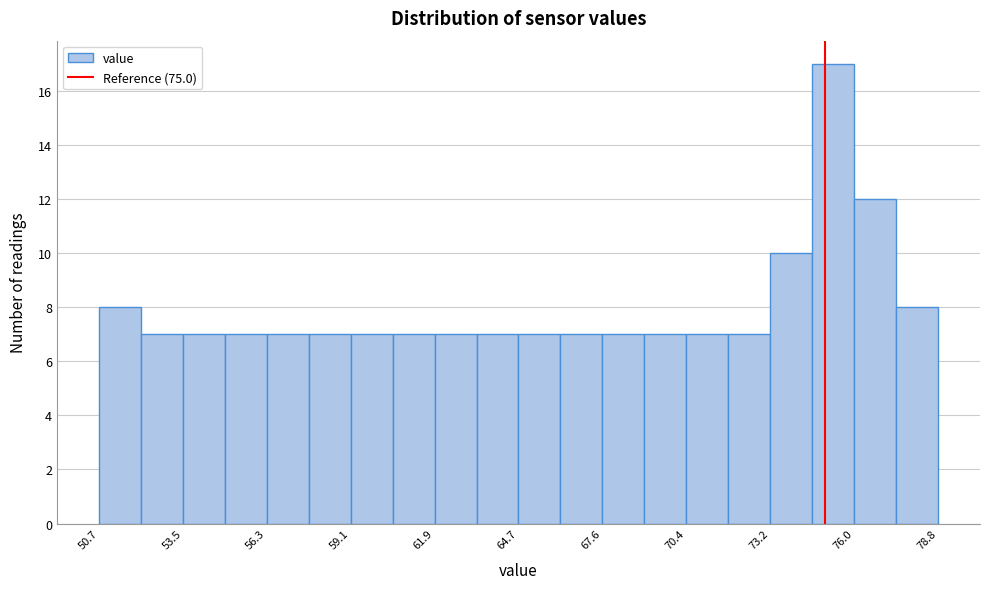

Read against the x-axis, roughly where is the centre of the tallest bar?

75.5